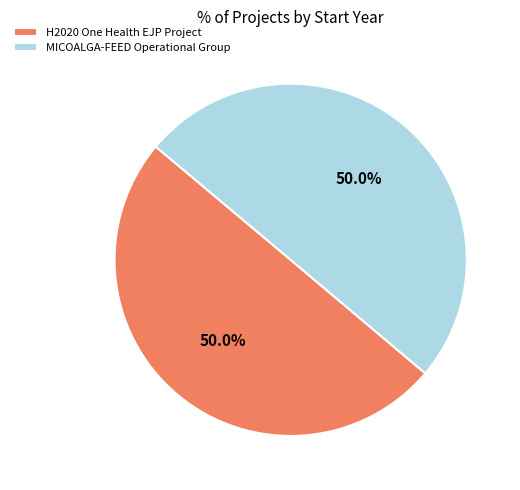

Combined, what portion of the pie is MICOALGA-FEED Operational Group and H2020 One Health EJP Project?

100.0%